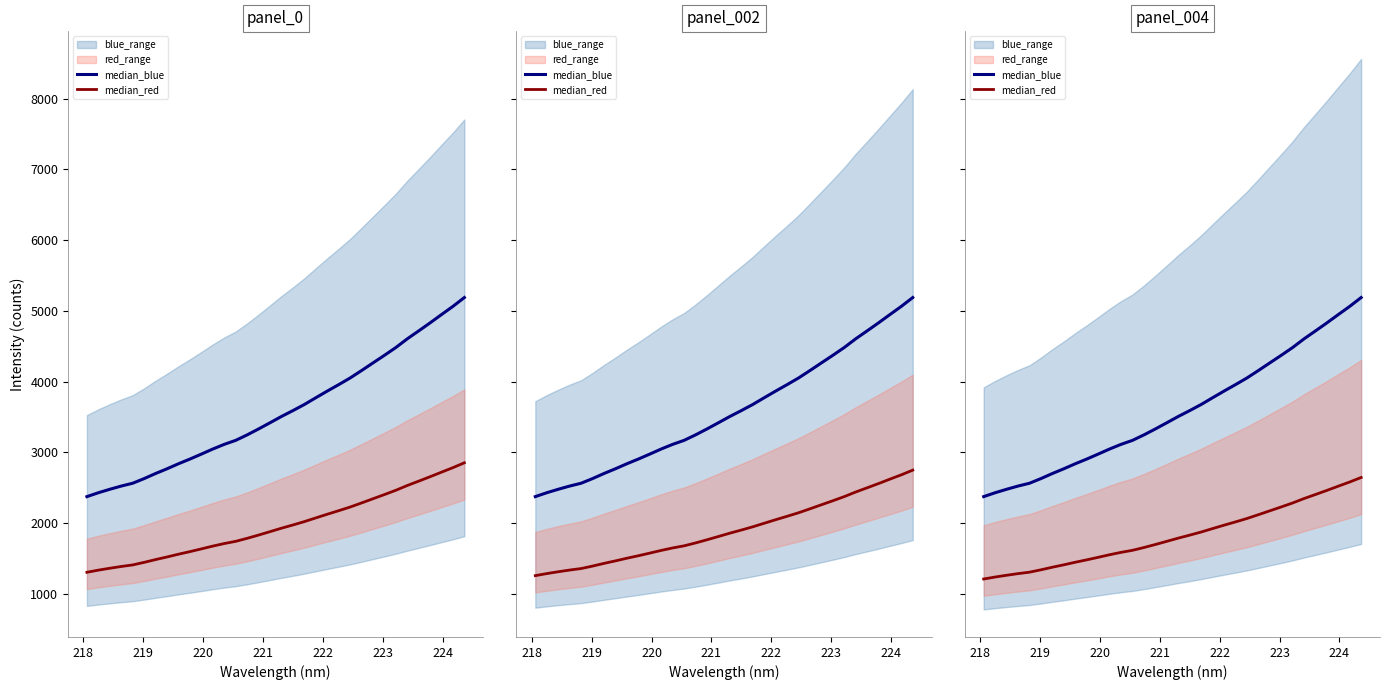

Between 221 and 223, which series saw the biggest shift?

median_blue